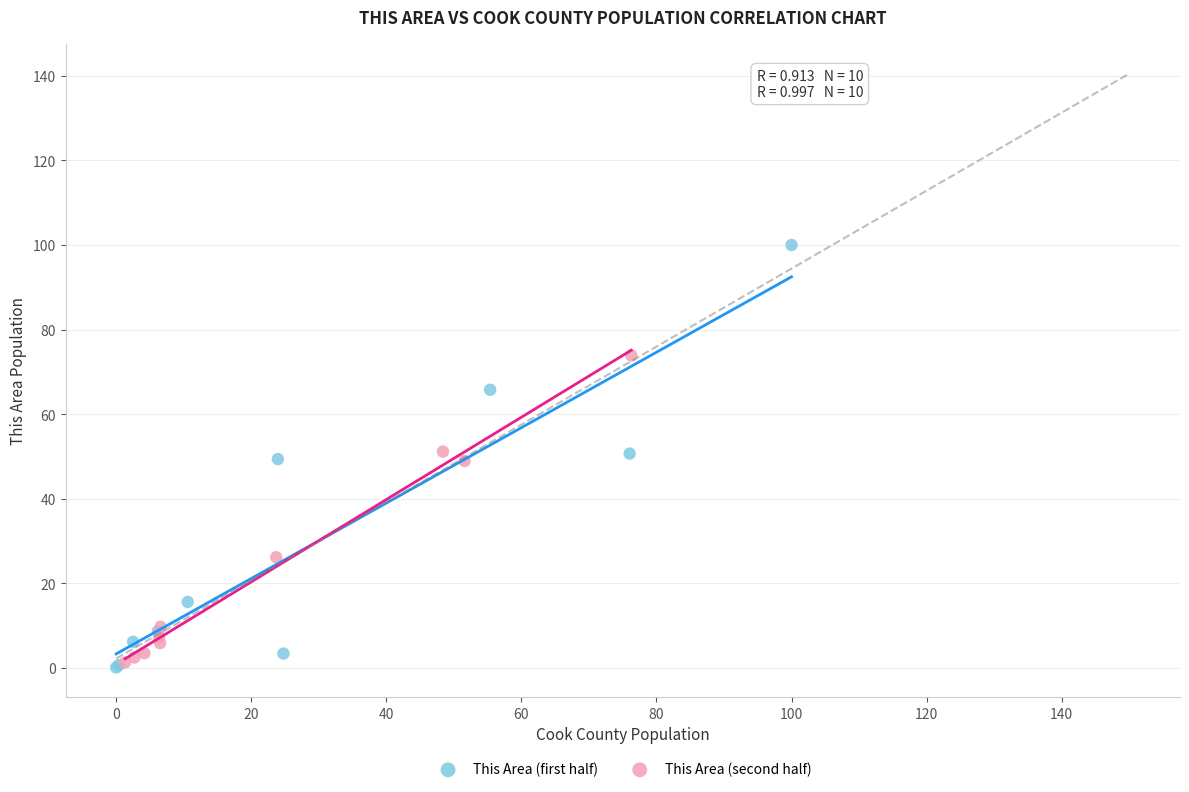

Which series reaches the maximum Y coordinate?

This Area (first half)